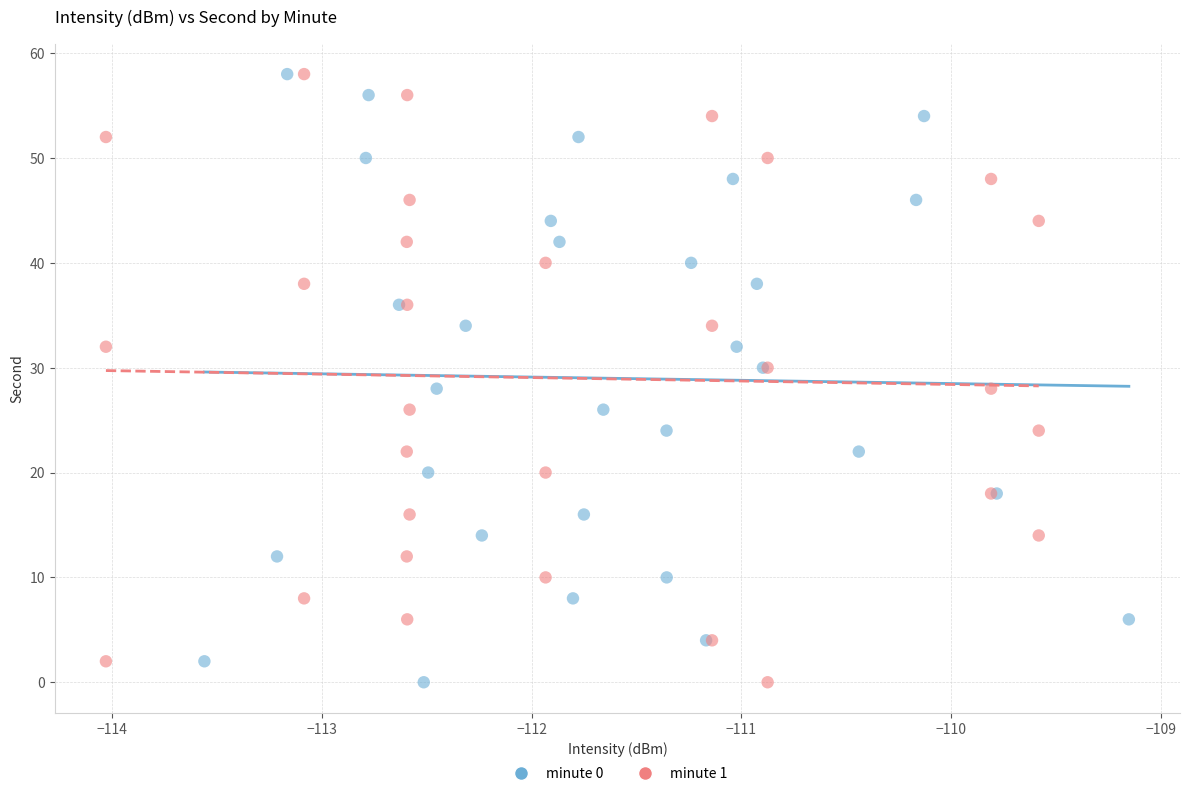

What are all the series names shown in the legend?

minute 0, minute 1